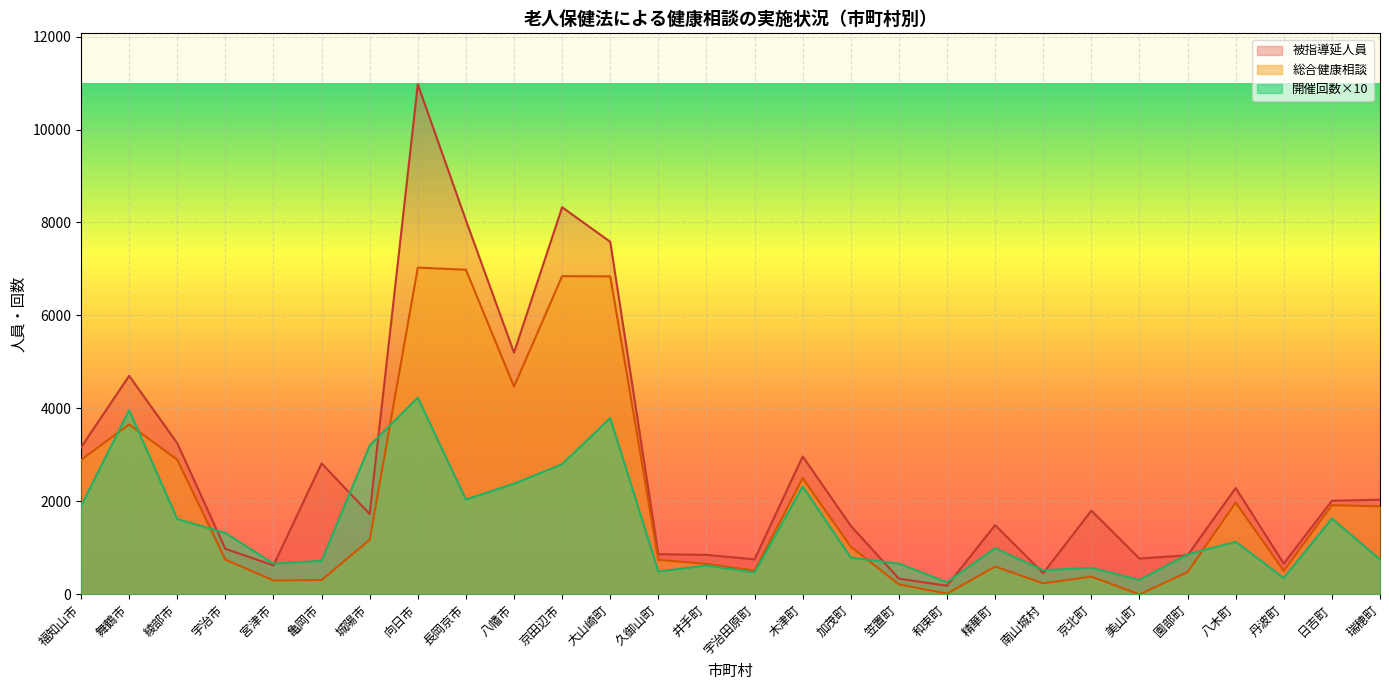

Reading left to right, what are all the values shown in this chart?

開催回数: 1900	3960	1620	1320	660	720	3200	4230	2040	2380	2800	3790	490	620	470	2320	790	660	260	990	520	570	310	860	1130	350	1630	750
被指導延人員: 3160	4701	3251	980	623	2817	1728	10972	8048	5199	8328	7584	864	849	752	2967	1474	337	185	1489	456	1799	770	840	2288	661	2014	2035
総合健康相談: 2892	3655	2896	747	298	308	1174	7029	6983	4468	6845	6840	742	654	511	2500	1023	214	15	597	236	381	0	477	1974	504	1917	1894